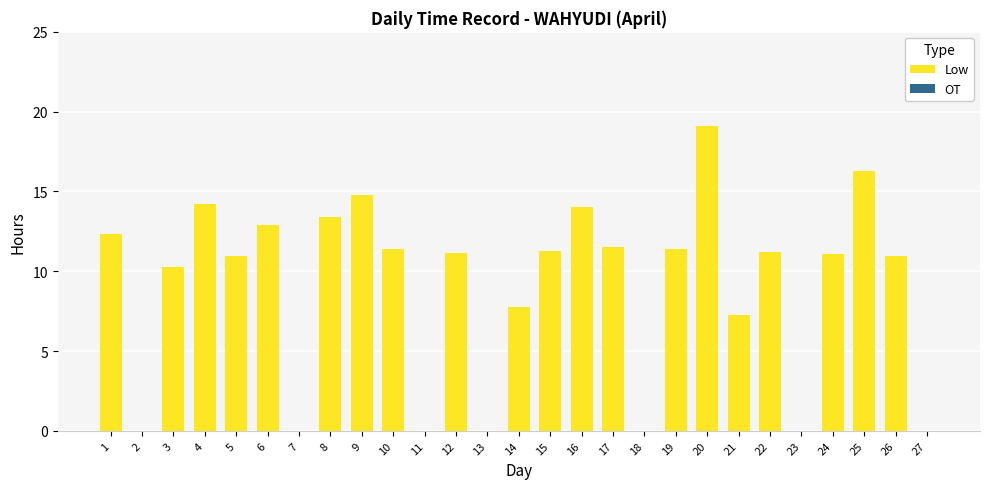

Are the bars horizontal?

No